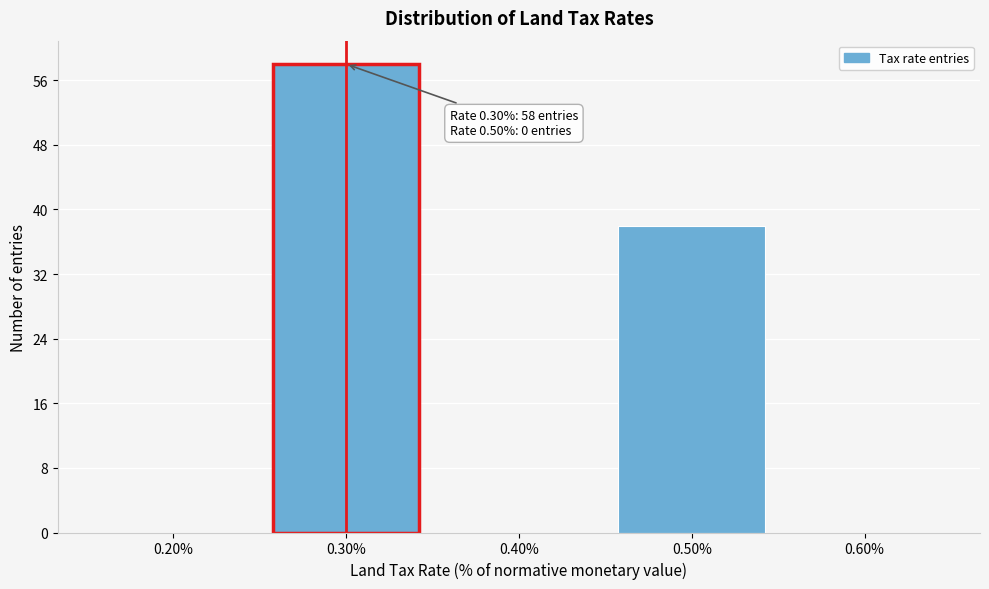

Reading left to right, list all the values displayed in this chart.

0.20%=0	0.30%=58	0.40%=0	0.50%=38	0.60%=0